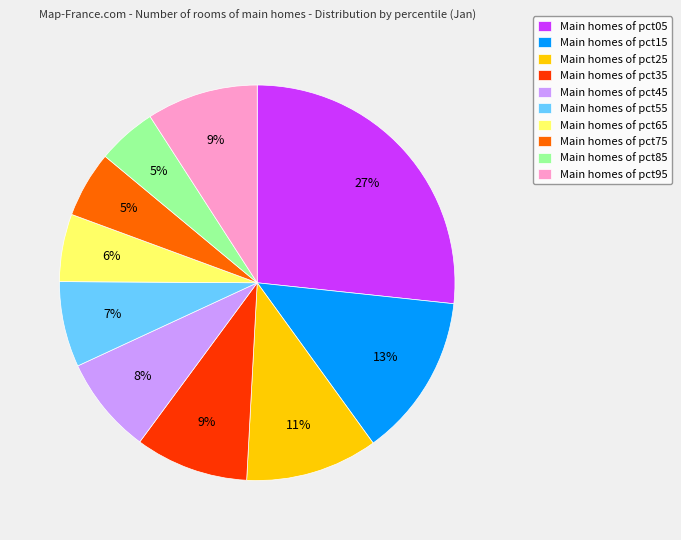

What is the ratio of the value at Main homes of pct35 to the value at Main homes of pct05?

0.3